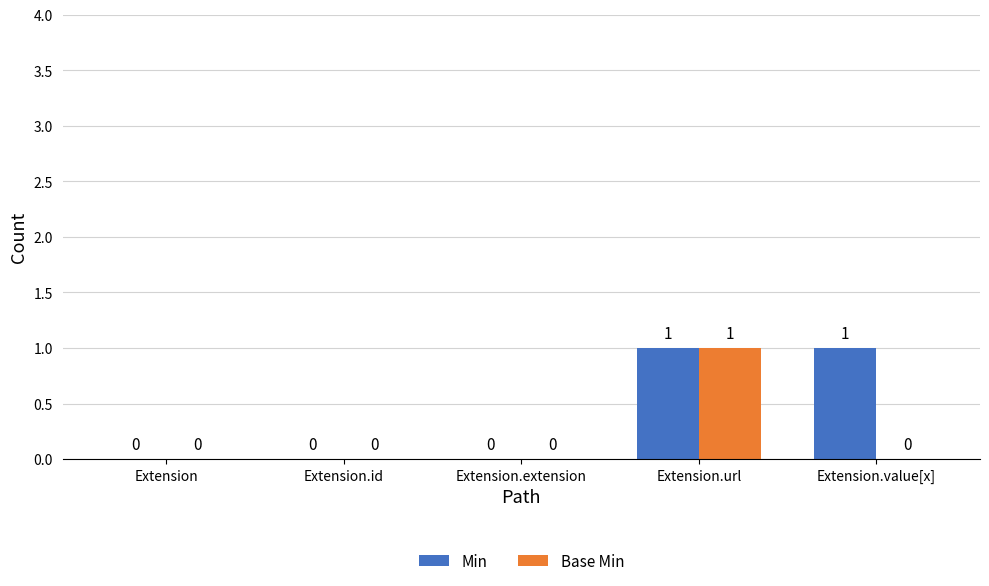

How many data points in Min are above 0?

2